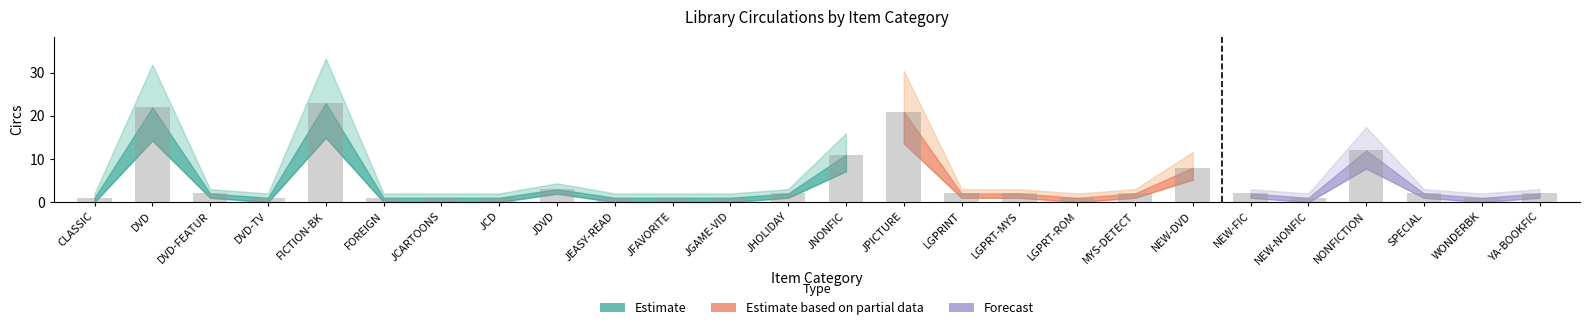

What is the approximate value at JDVD?

3